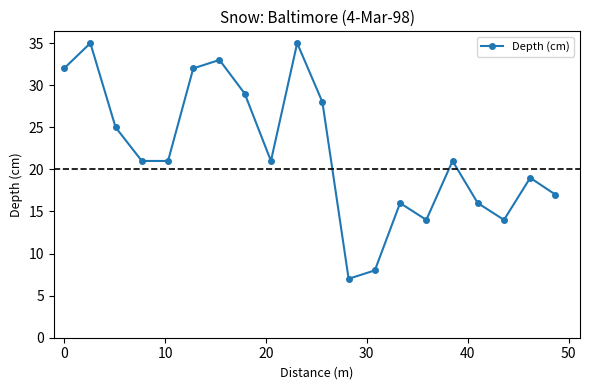

What is the minimum value shown in the chart?

7